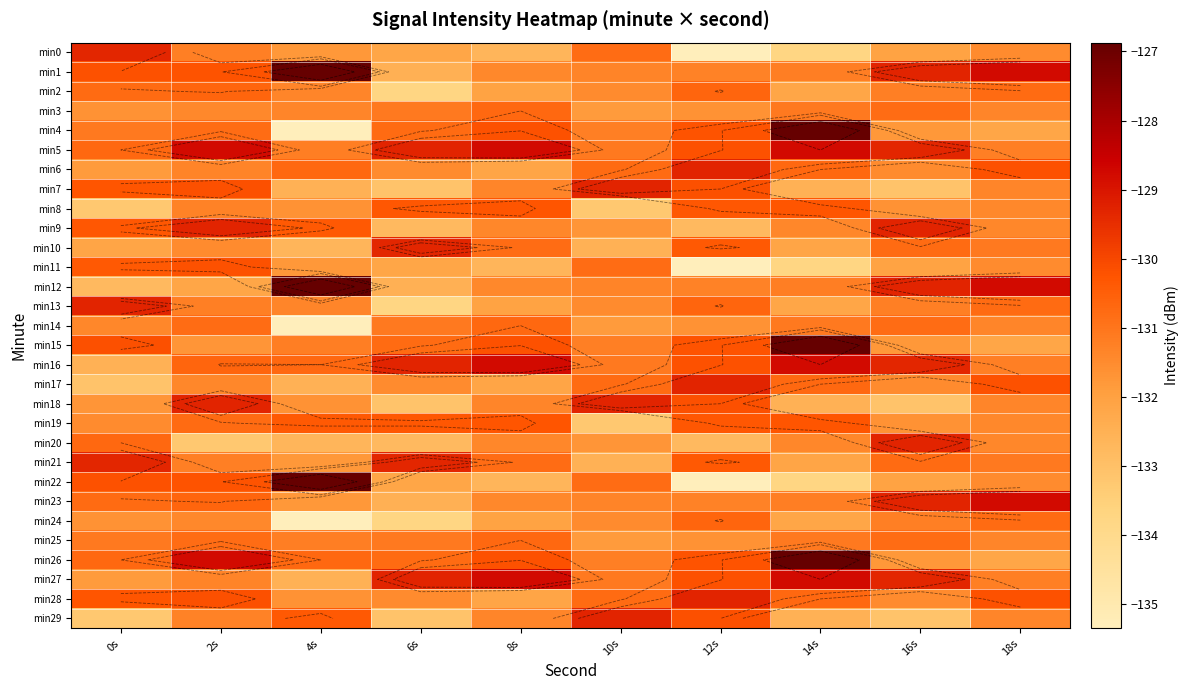

The value of min24 at 6s is -74.5. True or false?

False